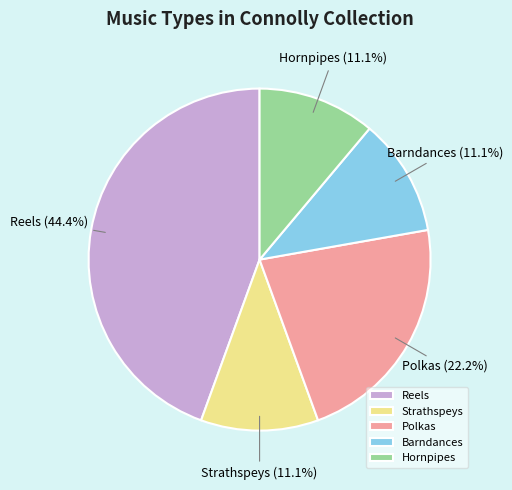

The Hornpipes slice represents 1% of the pie. True or false?

False